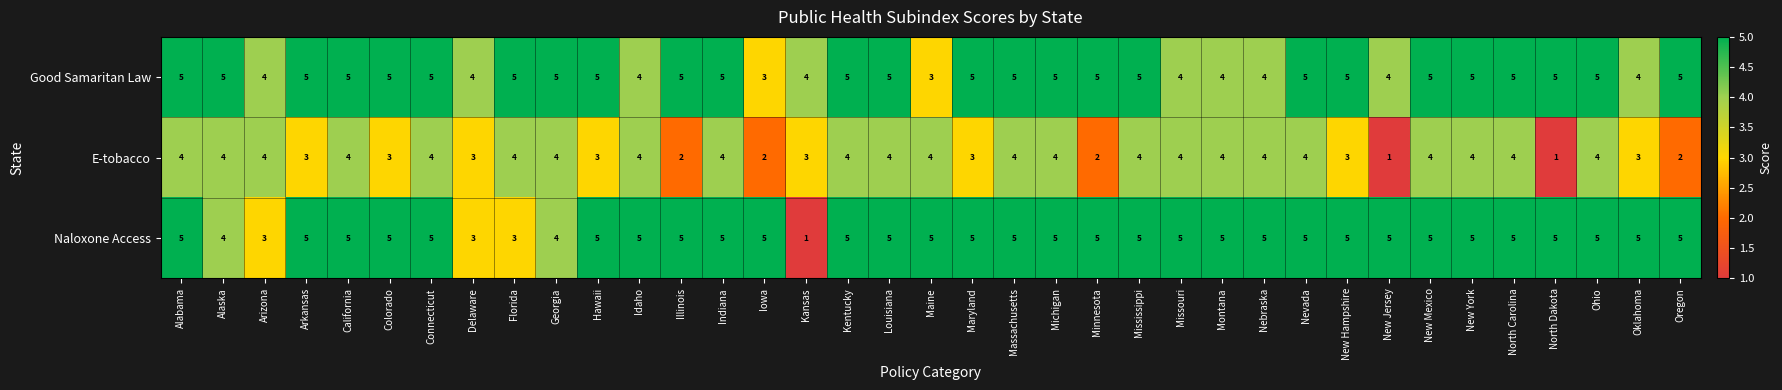

Count the Naloxone Access values in the range 5 to 6.

31